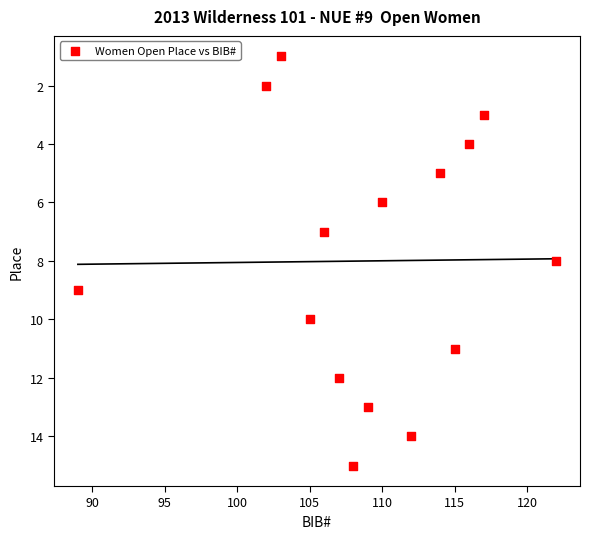

What is the range of X values (max minus min)?

33